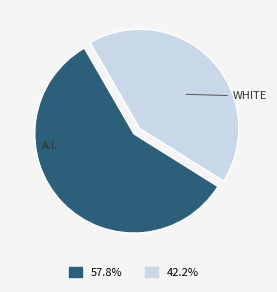

Which slice is the smallest?

WHITE